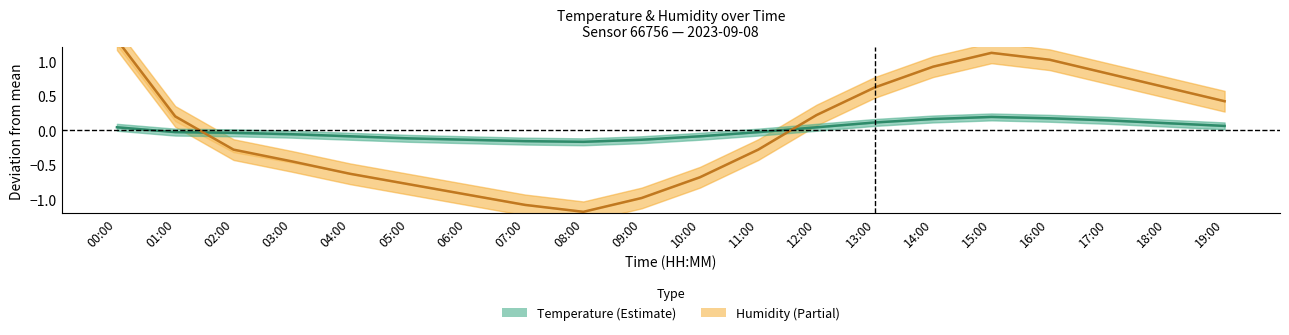

The Temperature (line) series shows -0.2 at 05:00. True or false?

False